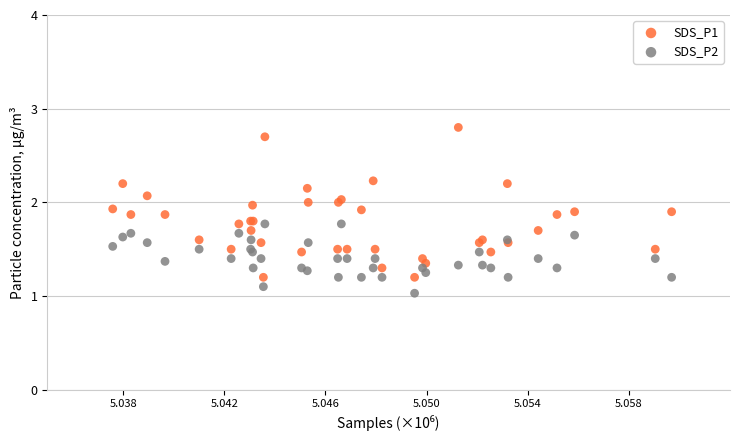

Which series reaches the maximum Y coordinate?

SDS_P1